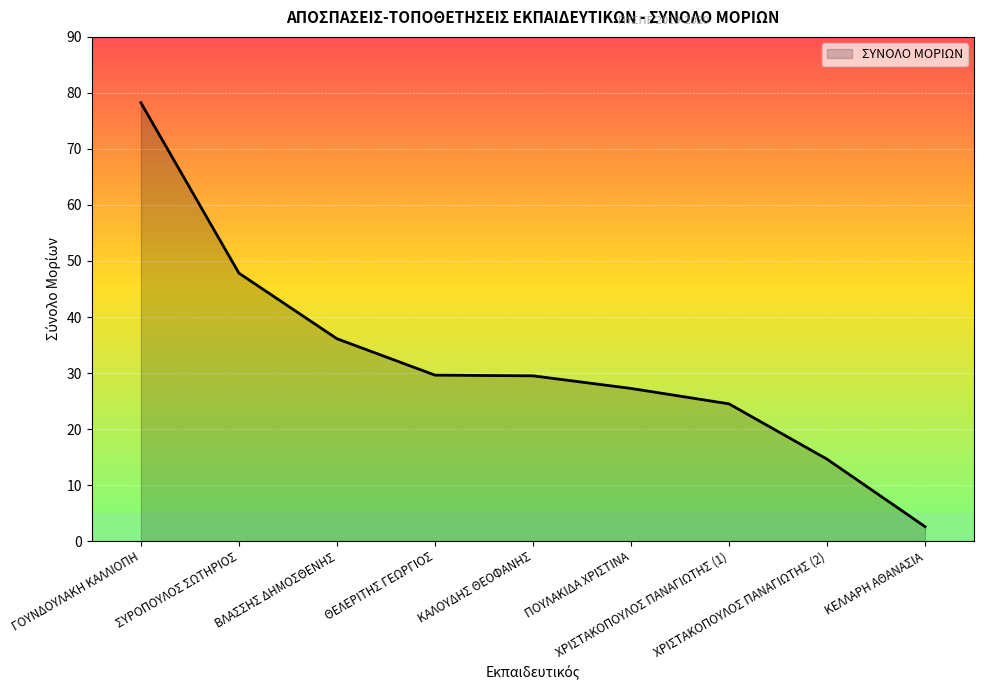

Reading left to right, what are all the values shown in this chart?

ΓΟΥΝΔΟΥΛΑΚΗ ΚΑΛΛΙΟΠΗ=78.2	ΣΥΡΟΠΟΥΛΟΣ ΣΩΤΗΡΙΟΣ=47.8	ΒΛΑΣΣΗΣ ΔΗΜΟΣΘΕΝΗΣ=36.1	ΘΕΛΕΡΙΤΗΣ ΓΕΩΡΓΙΟΣ=29.6	ΚΑΛΟΥΔΗΣ ΘΕΟΦΑΝΗΣ=29.5	ΠΟΥΛΑΚΙΔΑ ΧΡΙΣΤΙΝΑ=27.2	ΧΡΙΣΤΑΚΟΠΟΥΛΟΣ ΠΑΝΑΓΙΩΤΗΣ (1)=24.5	ΧΡΙΣΤΑΚΟΠΟΥΛΟΣ ΠΑΝΑΓΙΩΤΗΣ (2)=14.6	ΚΕΛΛΑΡΗ ΑΘΑΝΑΣΙΑ=2.6